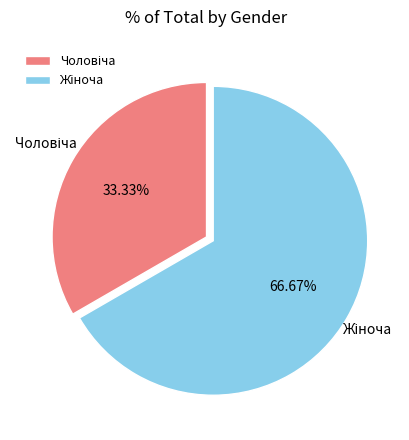

How many segments does this pie chart have?

2